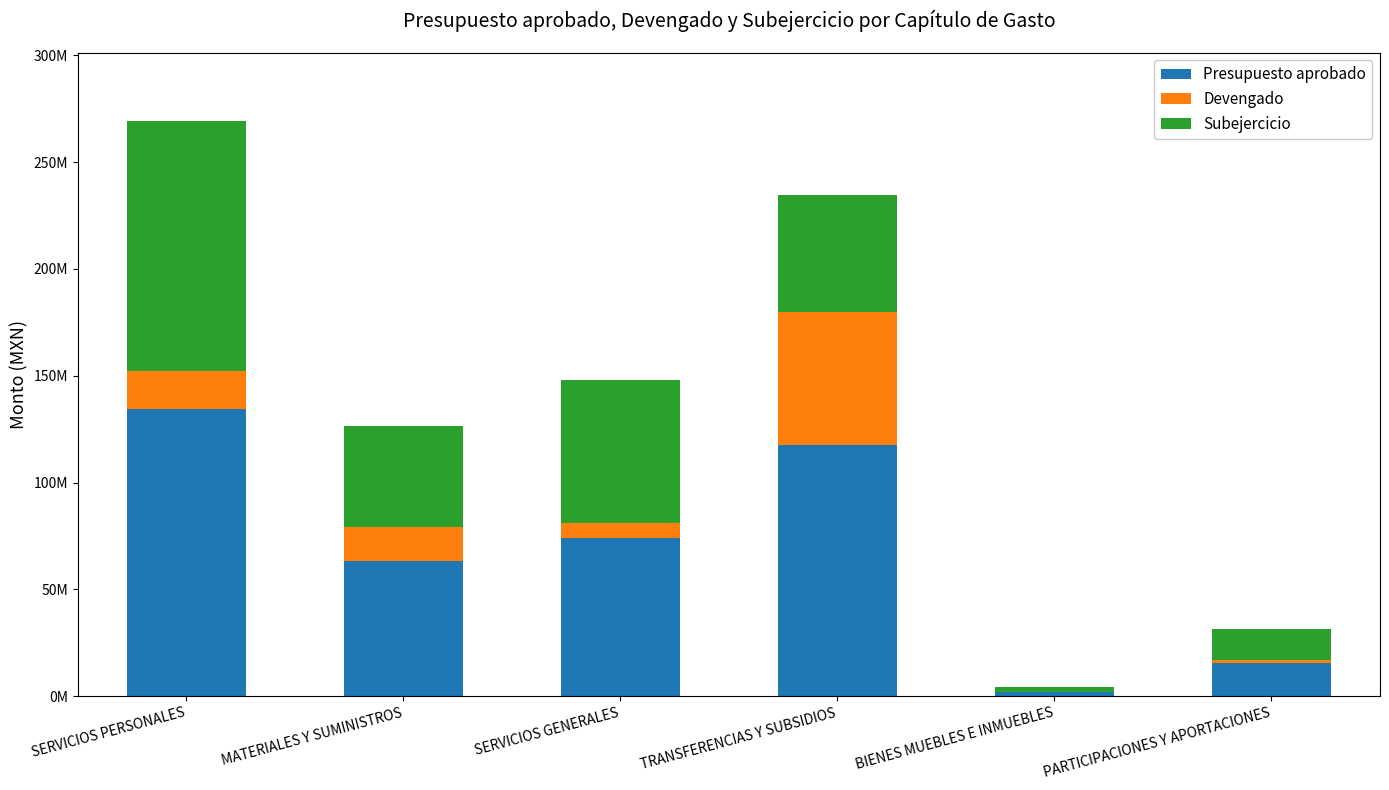

At TRANSFERENCIAS Y SUBSIDIOS, list the series in order from largest to smallest.

Presupuesto aprobado, Devengado, Subejercicio